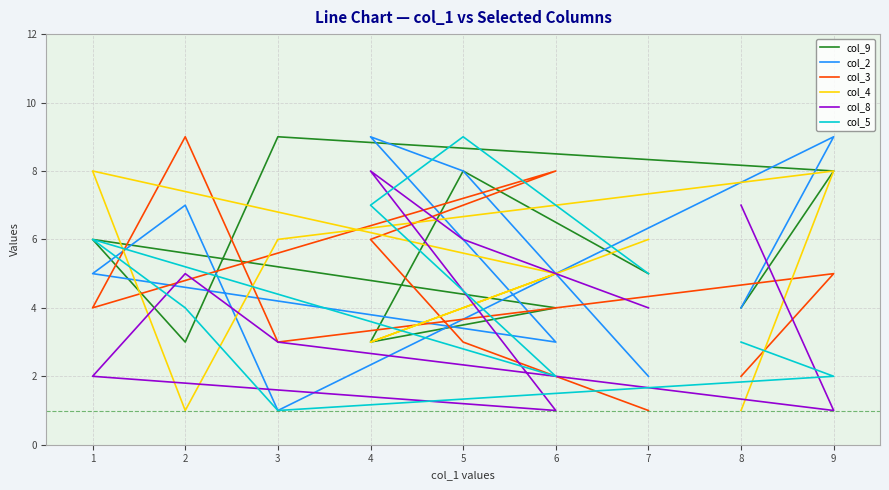

Reading right to left, transcribe all the data shown in this chart.

col_9: 5	8	3	4	6	3	9	8	4
col_2: 2	8	9	3	5	7	1	9	4
col_3: 1	3	6	8	4	9	3	5	2
col_4: 6	4	3	5	8	1	6	8	1
col_8: 4	6	8	1	2	5	3	1	7
col_5: 5	9	7	2	6	4	1	2	3